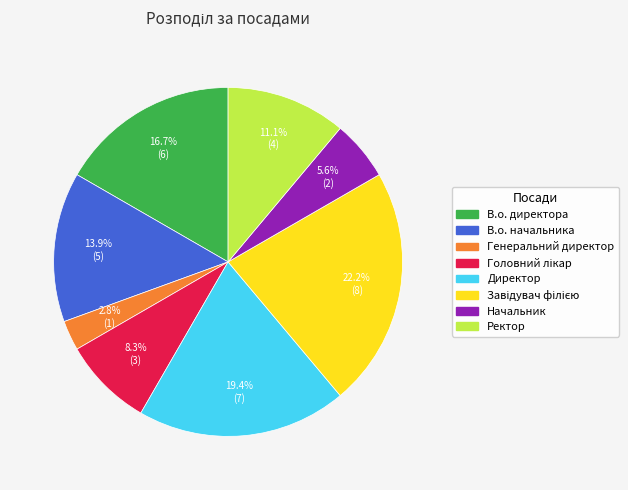

Which slice is the smallest?

Генеральний директор